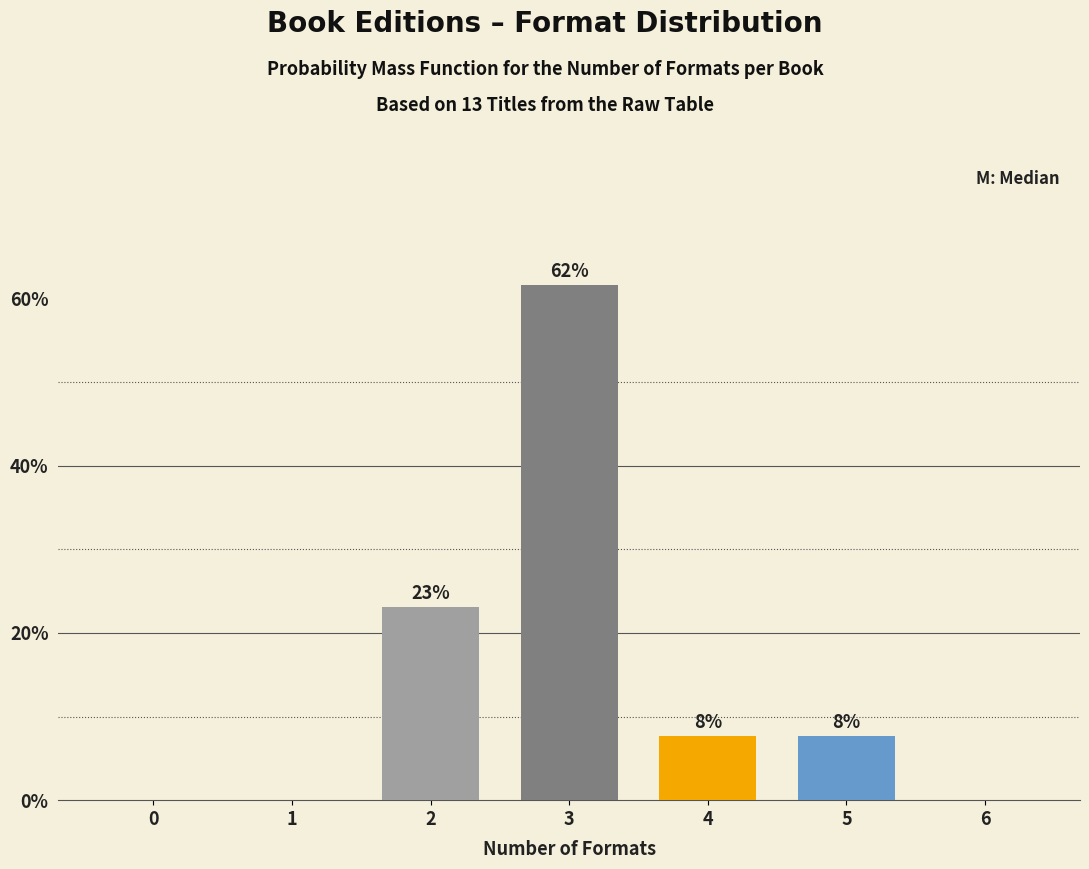

Are the bars horizontal?

No